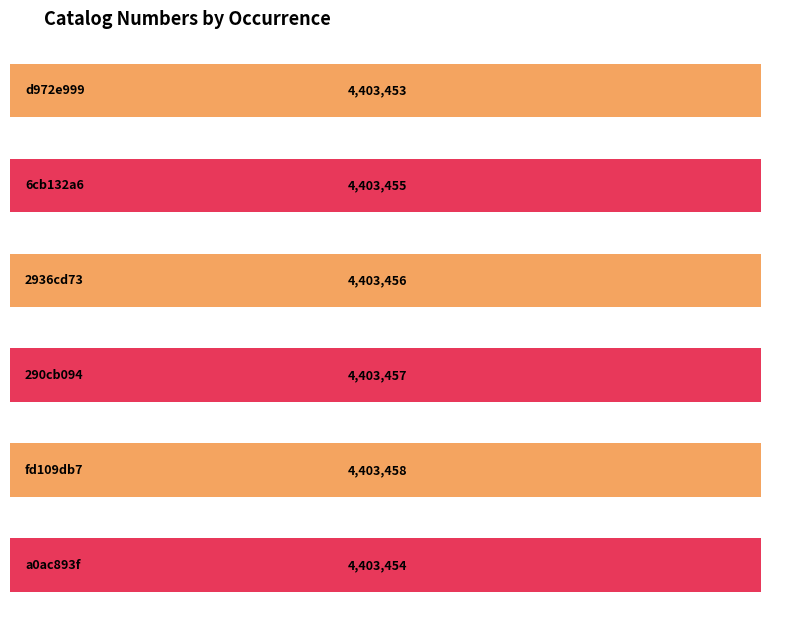

Rank the categories by value from highest to lowest.

fd109db7, 290cb094, 2936cd73, 6cb132a6, a0ac893f, d972e999